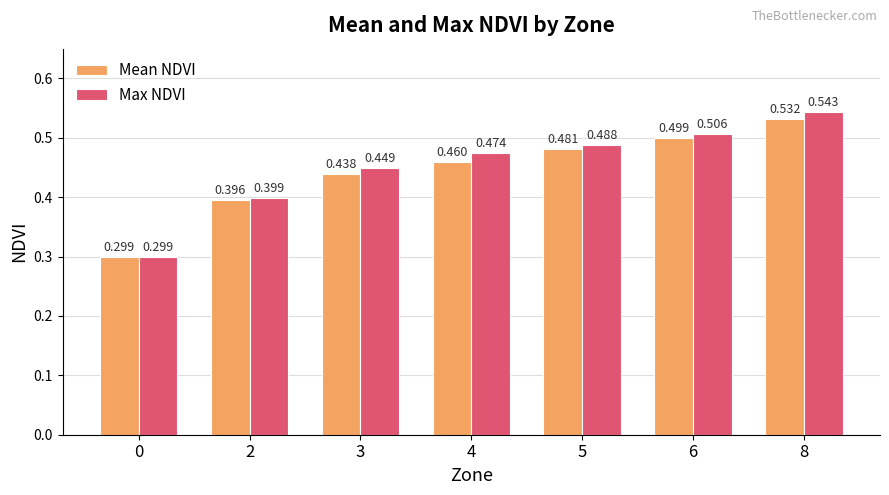

Which series has the largest range (max minus min)?

Max NDVI